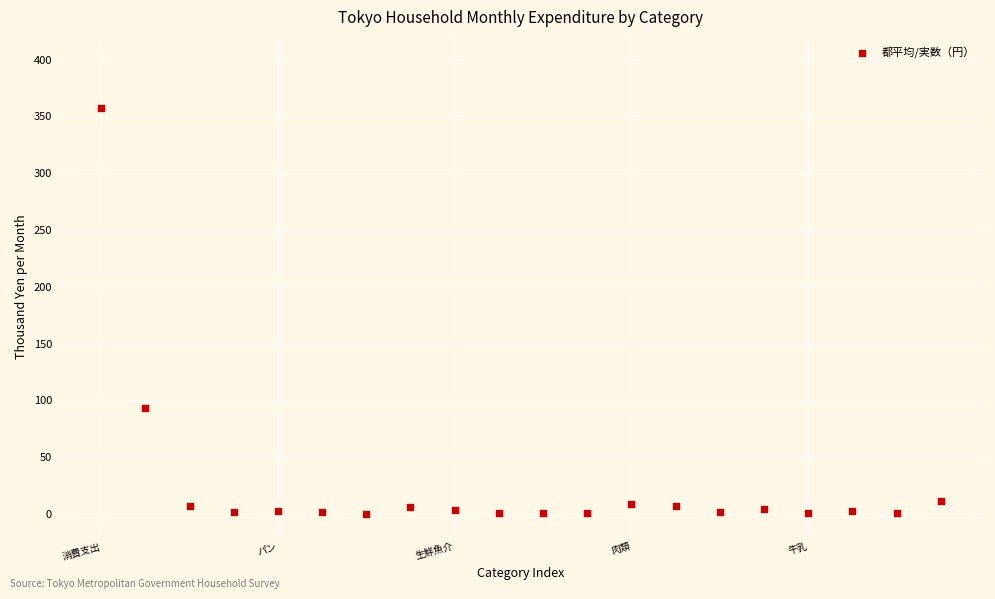

What is the range of Y values (max minus min)?

356.7